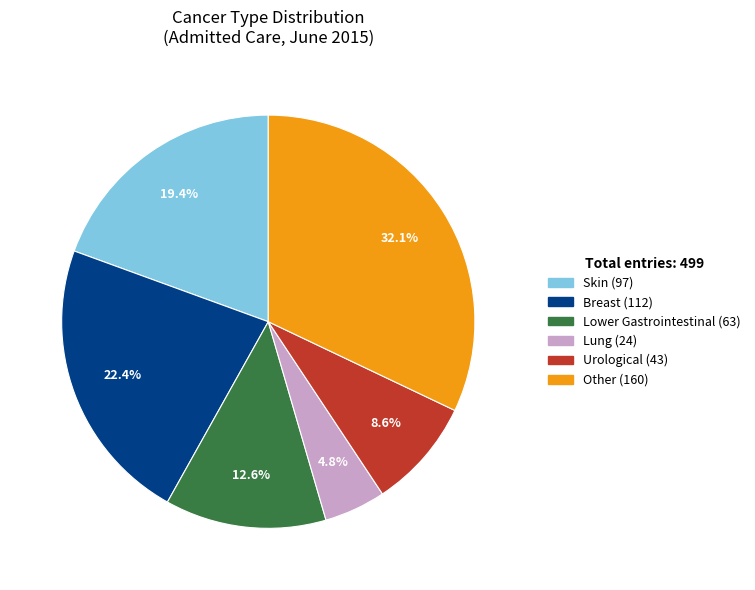

Does any single category account for the majority?

No